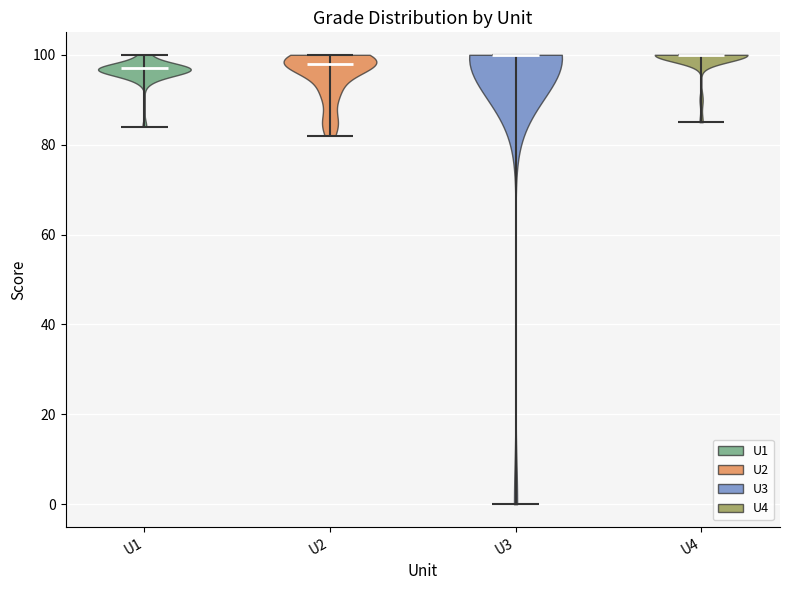

What is the highest point the violin for U2 reaches on the y-axis? The values are not printed on the chart, so give them approximately, as read against the axis.

100